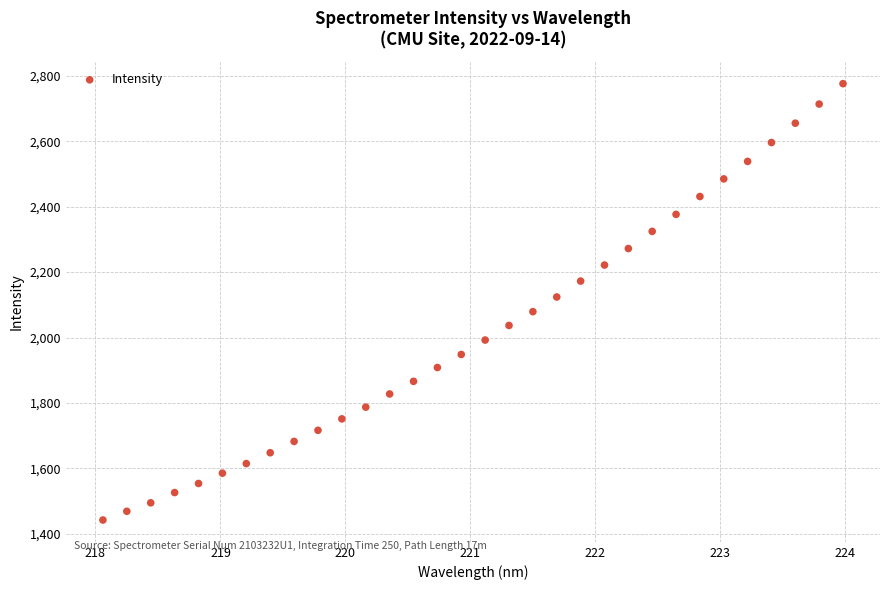

What is the range of Y values (max minus min)?

1334.0